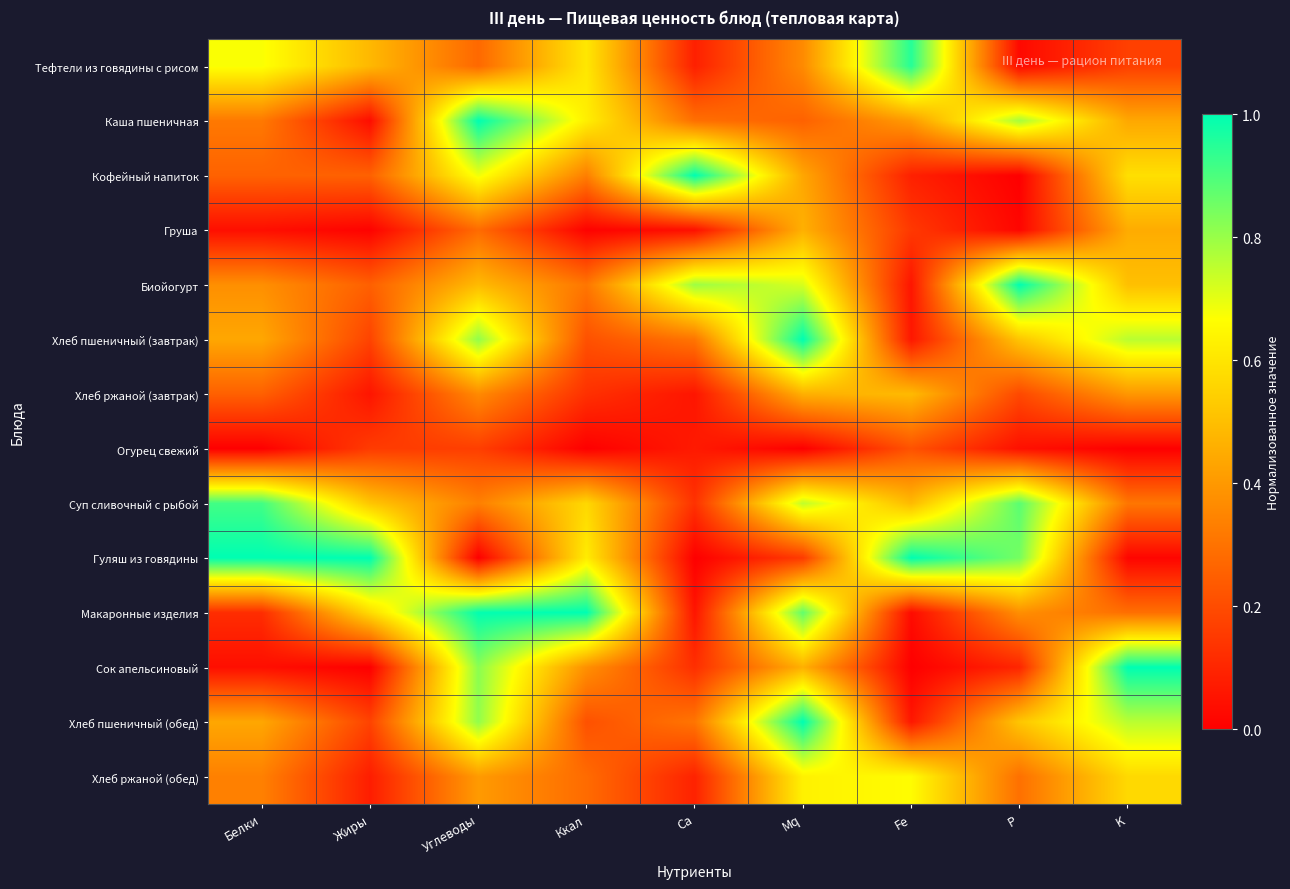

Reading left to right, list all the values displayed in this chart.

Тефтели из говядины с рисом: Белки=0.7	Жиры=0.5	Углеводы=0.3	Ккал=0.6	Ca=0.1	Mq=0.4	Fe=1.0	P=0.0	K=0.2
Каша пшеничная: Белки=0.3	Жиры=0.0	Углеводы=1.0	Ккал=0.6	Ca=0.3	Mq=0.3	Fe=0.4	P=0.8	K=0.4
Кофейный напиток: Белки=0.3	Жиры=0.3	Углеводы=0.7	Ккал=0.3	Ca=1.0	Mq=0.4	Fe=0.1	P=0.0	K=0.6
Груша: Белки=0.0	Жиры=0.0	Углеводы=0.3	Ккал=0.0	Ca=0.0	Mq=0.5	Fe=0.1	P=0.0	K=0.5
Биойогурт: Белки=0.4	Жиры=0.3	Углеводы=0.5	Ккал=0.3	Ca=0.8	Mq=0.7	Fe=0.1	P=1.0	K=0.5
Хлеб пшеничный (завтрак): Белки=0.4	Жиры=0.2	Углеводы=0.8	Ккал=0.2	Ca=0.3	Mq=1.0	Fe=0.1	P=0.5	K=0.8
Хлеб ржаной (завтрак): Белки=0.3	Жиры=0.1	Углеводы=0.4	Ккал=0.1	Ca=0.1	Mq=0.5	Fe=0.5	P=0.2	K=0.4
Огурец свежий: Белки=0.0	Жиры=0.2	Углеводы=0.2	Ккал=0.0	Ca=0.1	Mq=0.0	Fe=0.2	P=0.0	K=0.0
Суп сливочный с рыбой: Белки=0.9	Жиры=0.5	Углеводы=0.3	Ккал=0.6	Ca=0.1	Mq=0.8	Fe=0.5	P=0.9	K=0.3
Гуляш из говядины: Белки=1.0	Жиры=1.0	Углеводы=0.0	Ккал=0.6	Ca=0.0	Mq=0.2	Fe=1.0	P=0.8	K=0.0
Макаронные изделия: Белки=0.1	Жиры=0.6	Углеводы=1.0	Ккал=1.0	Ca=0.1	Mq=0.9	Fe=0.0	P=0.4	K=0.3
Сок апельсиновый: Белки=0.0	Жиры=0.0	Углеводы=0.8	Ккал=0.4	Ca=0.1	Mq=0.5	Fe=0.0	P=0.1	K=1.0
Хлеб пшеничный (обед): Белки=0.4	Жиры=0.2	Углеводы=0.8	Ккал=0.2	Ca=0.3	Mq=1.0	Fe=0.1	P=0.5	K=0.8
Хлеб ржаной (обед): Белки=0.3	Жиры=0.1	Углеводы=0.4	Ккал=0.3	Ca=0.1	Mq=0.6	Fe=0.7	P=0.3	K=0.6